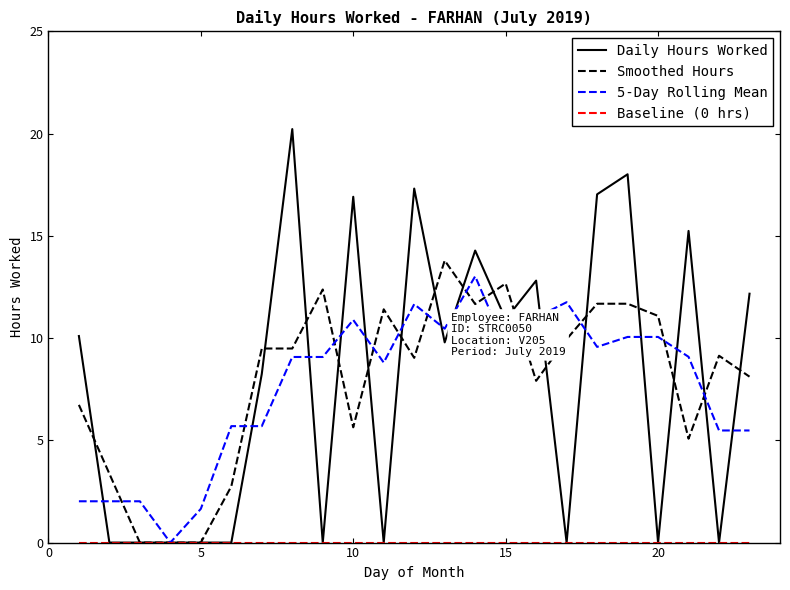

Which series has the largest range (max minus min)?

Daily Hours Worked